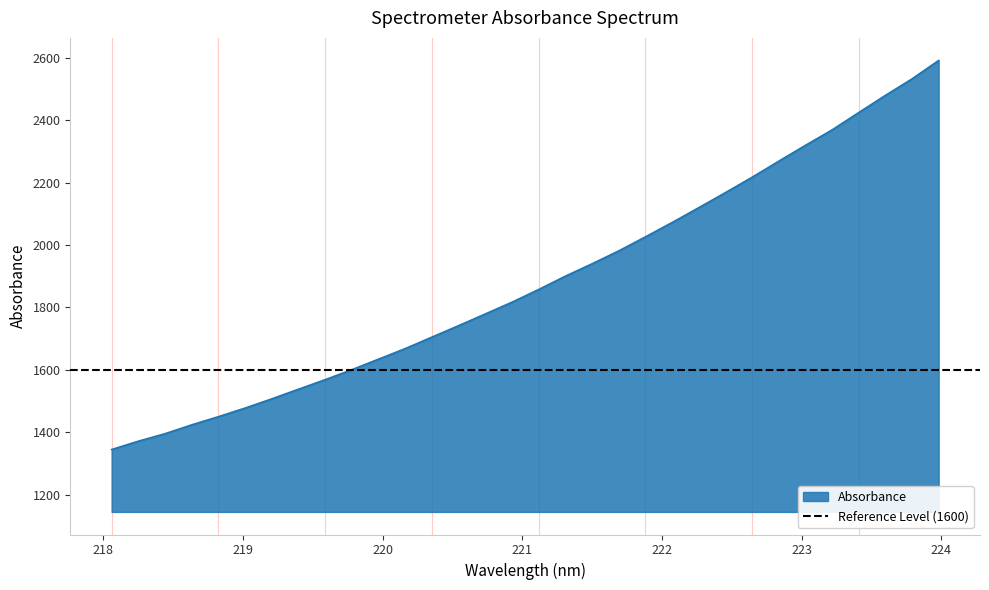

What position from the left is 221.4993?

19